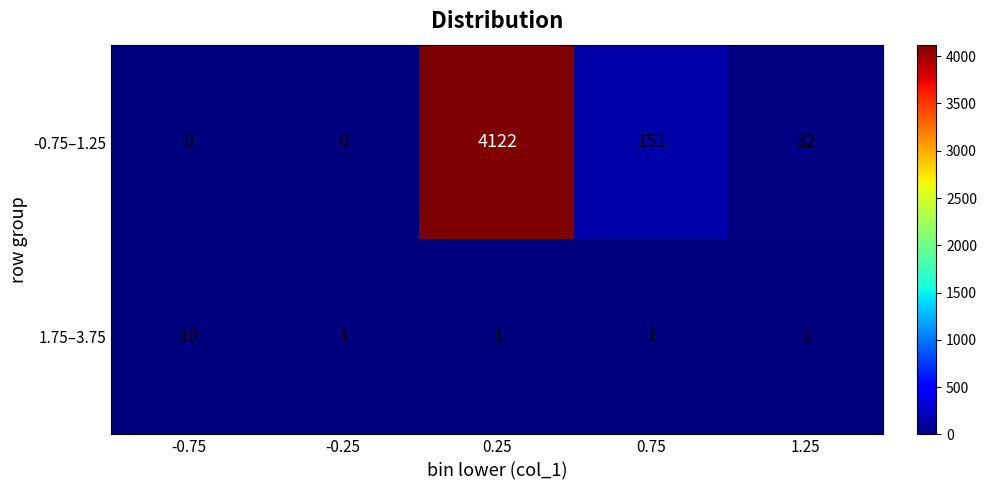

Which series has the widest spread of values?

-0.75–1.25